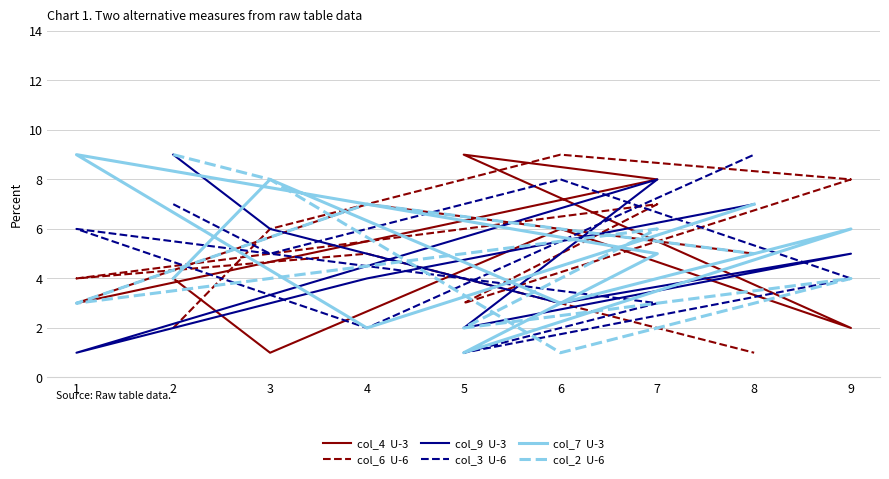

At which label does col_3  U-6 reach its minimum?

5